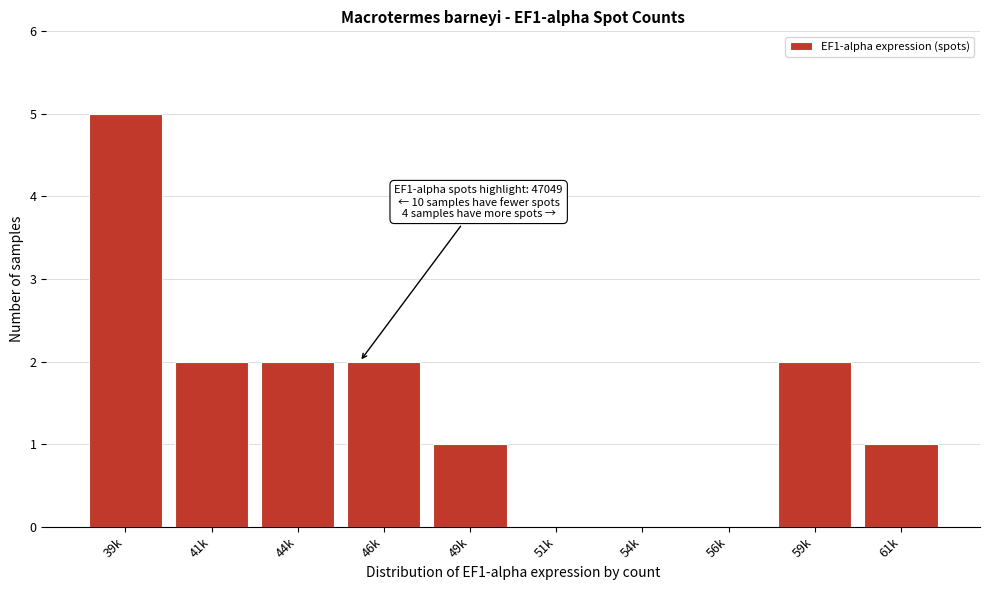

Reading right to left, what are all the values shown in this chart?

61k=1	59k=2	56k=0	54k=0	51k=0	49k=1	46k=2	44k=2	41k=2	39k=5